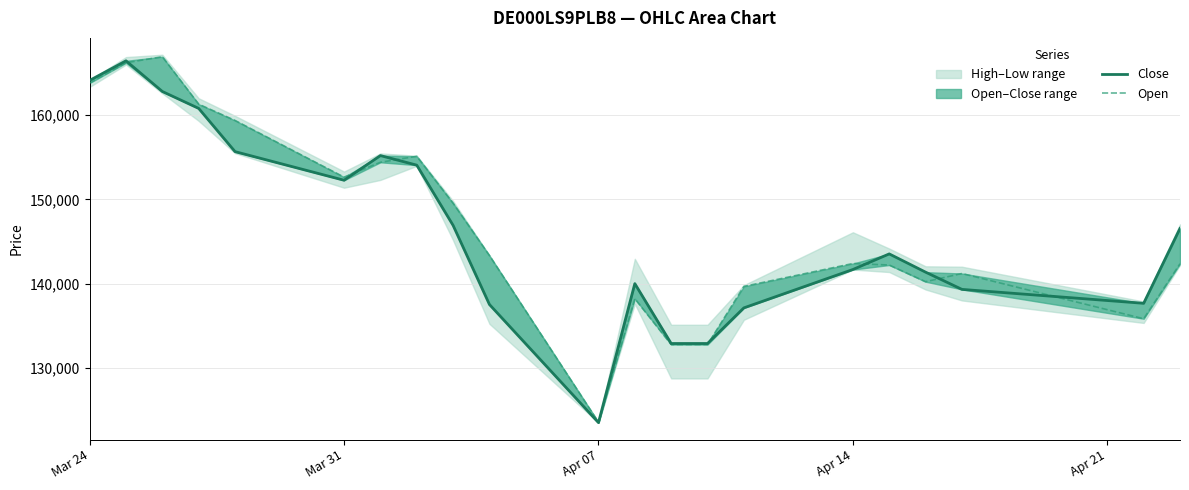

What is the greatest value displayed?

166933